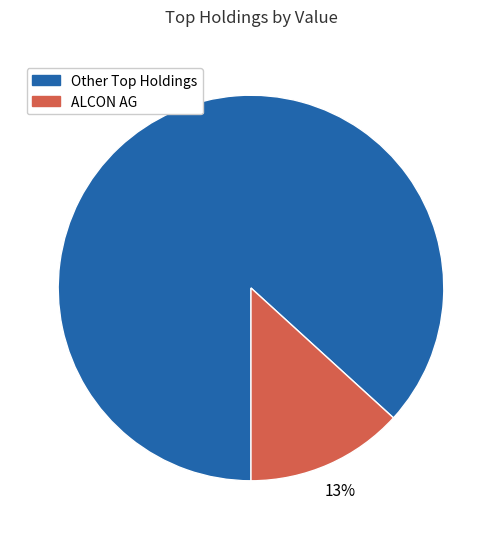

To the nearest percent, what is the difference between the largest and smallest slice percentages?

74%